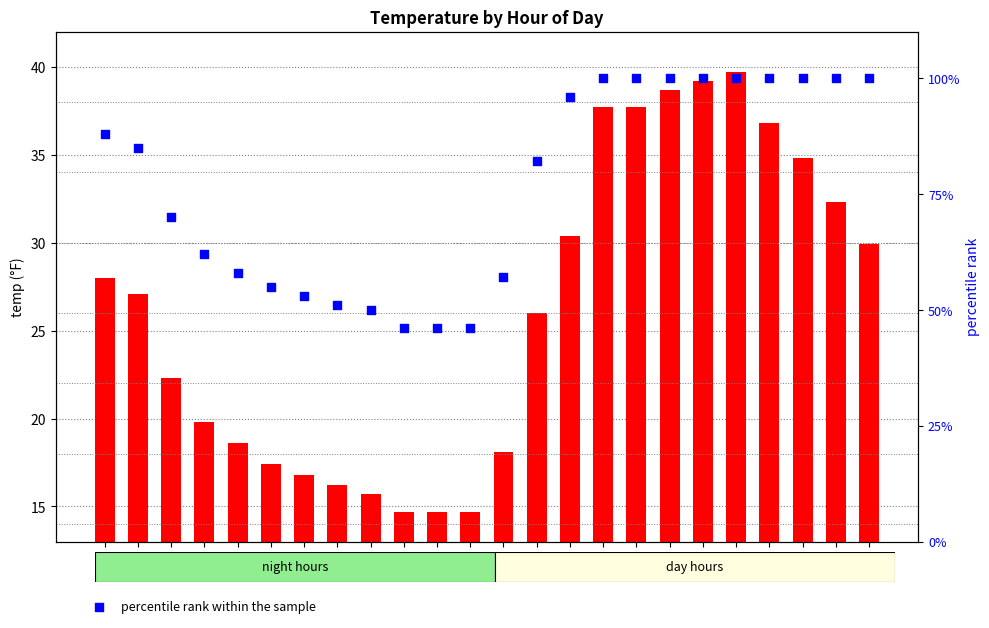

Is the value of avg temp at 06:00 greater than the value of percentile rank within the sample at 03:00?

No